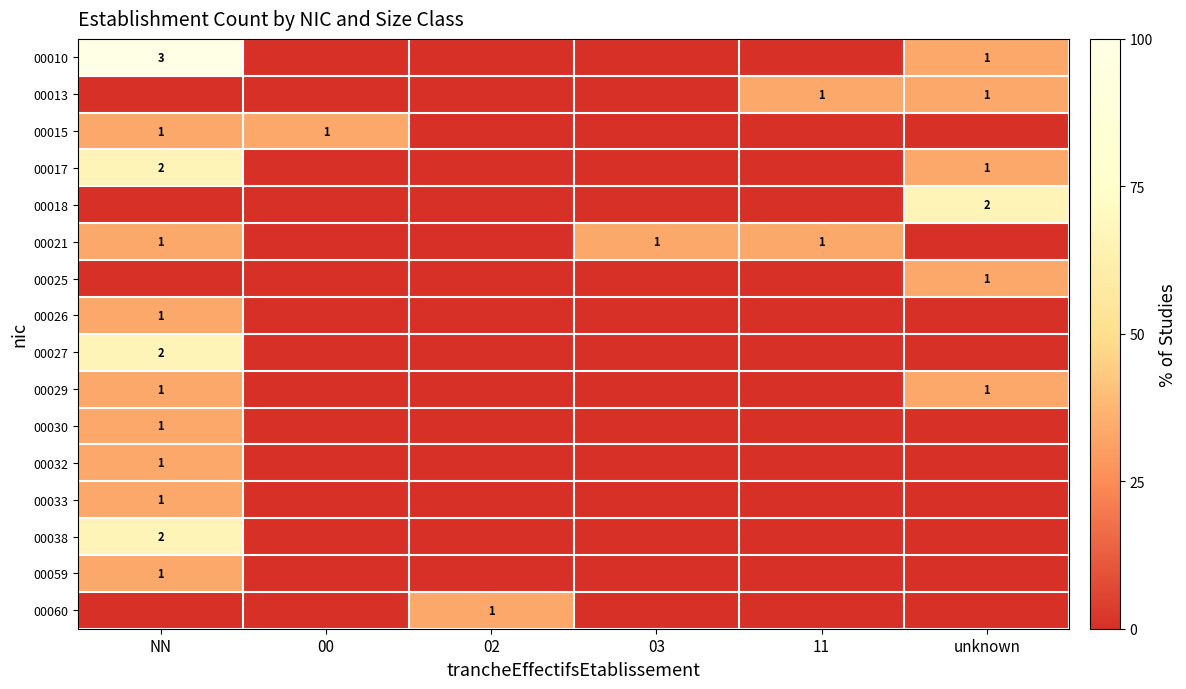

List the series in order of their peak value, lowest first.

00013, 00015, 00021, 00025, 00026, 00029, 00030, 00032, 00033, 00059, 00060, 00017, 00018, 00027, 00038, 00010